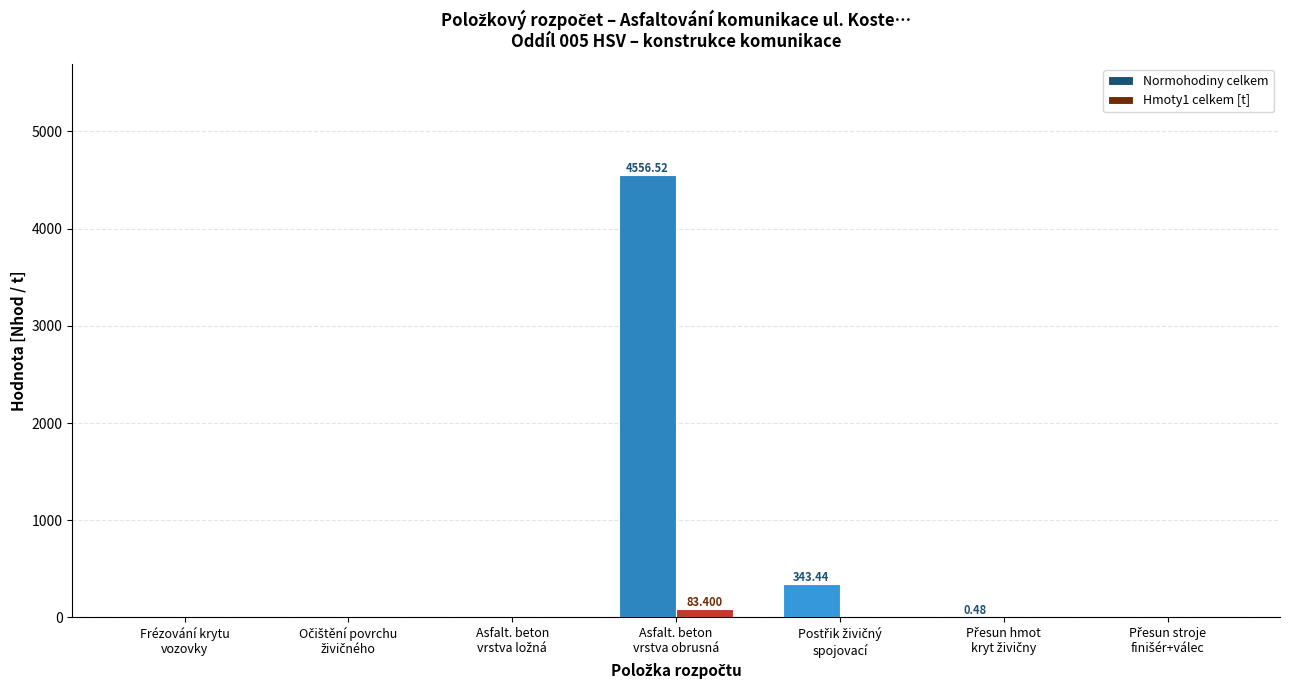

Which series has the largest total across all categories?

Normohodiny celkem